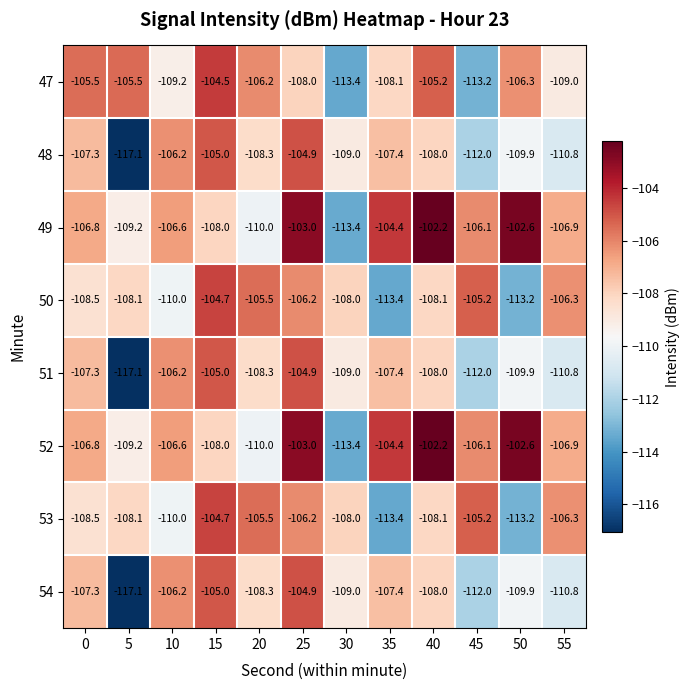

The value of 51 at 0 is -31.2. True or false?

False